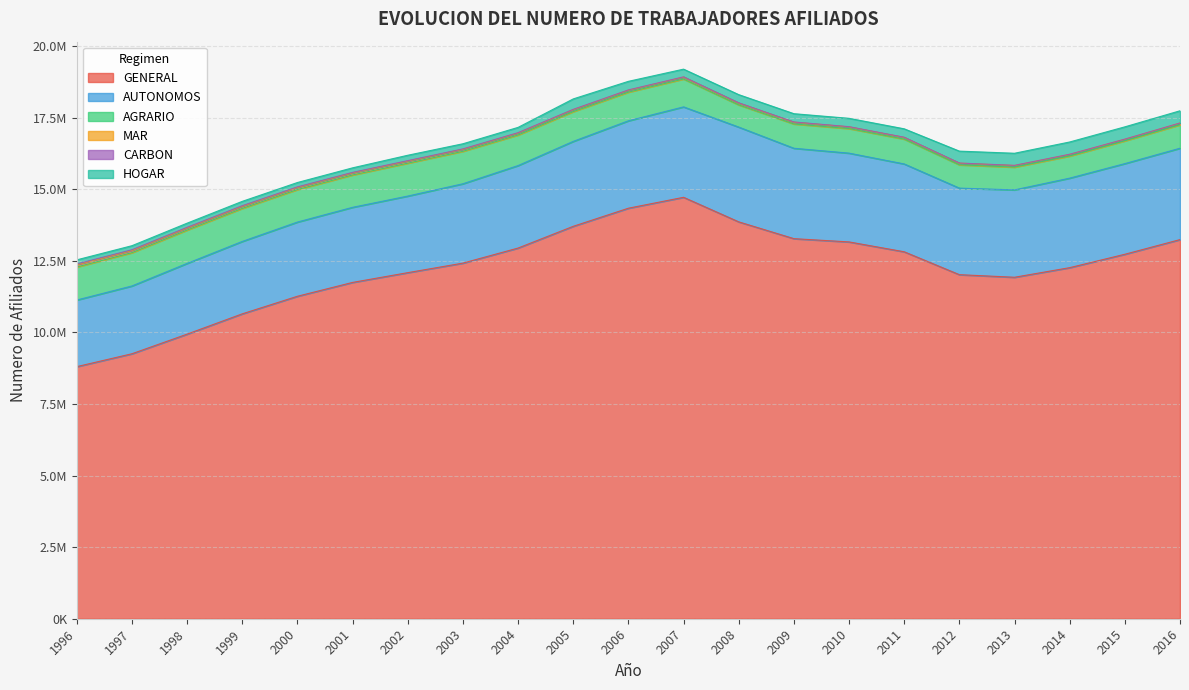

Does the chart display data point markers on the line(s)?

No